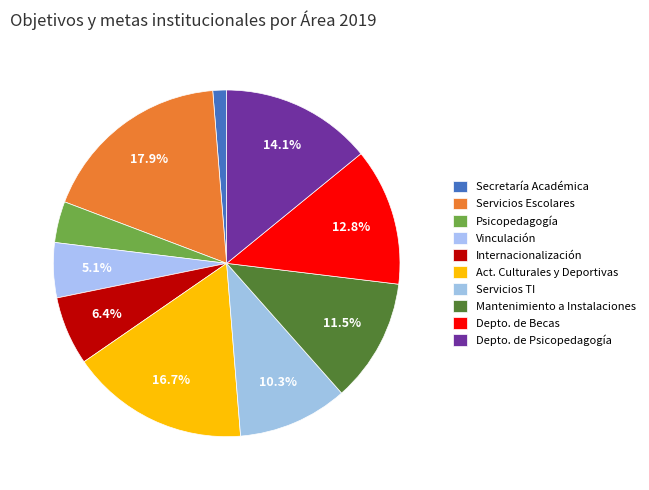

How many segments does this pie chart have?

10